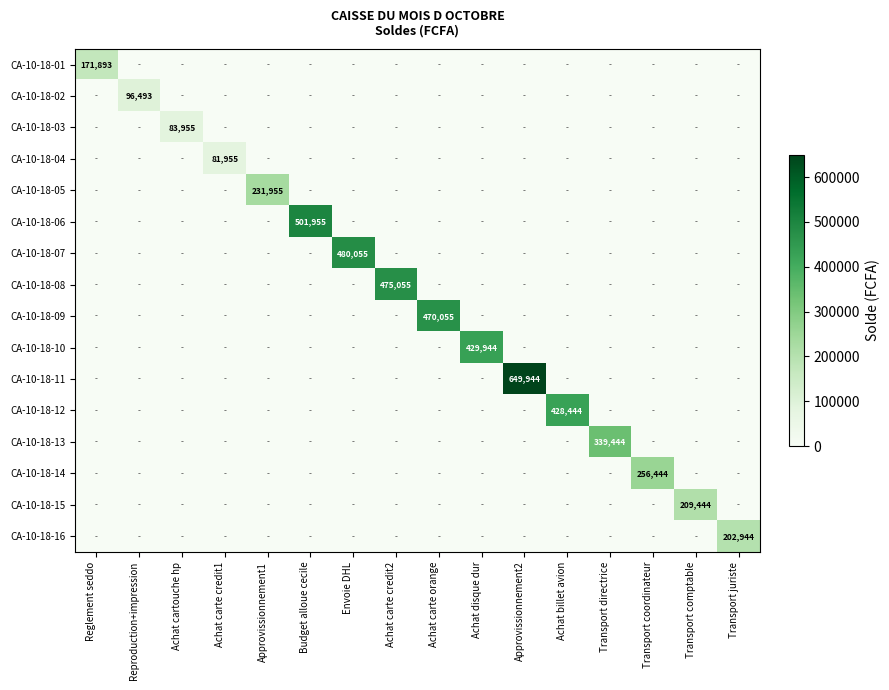

Which series has the largest total across all categories?

CA-10-18-11